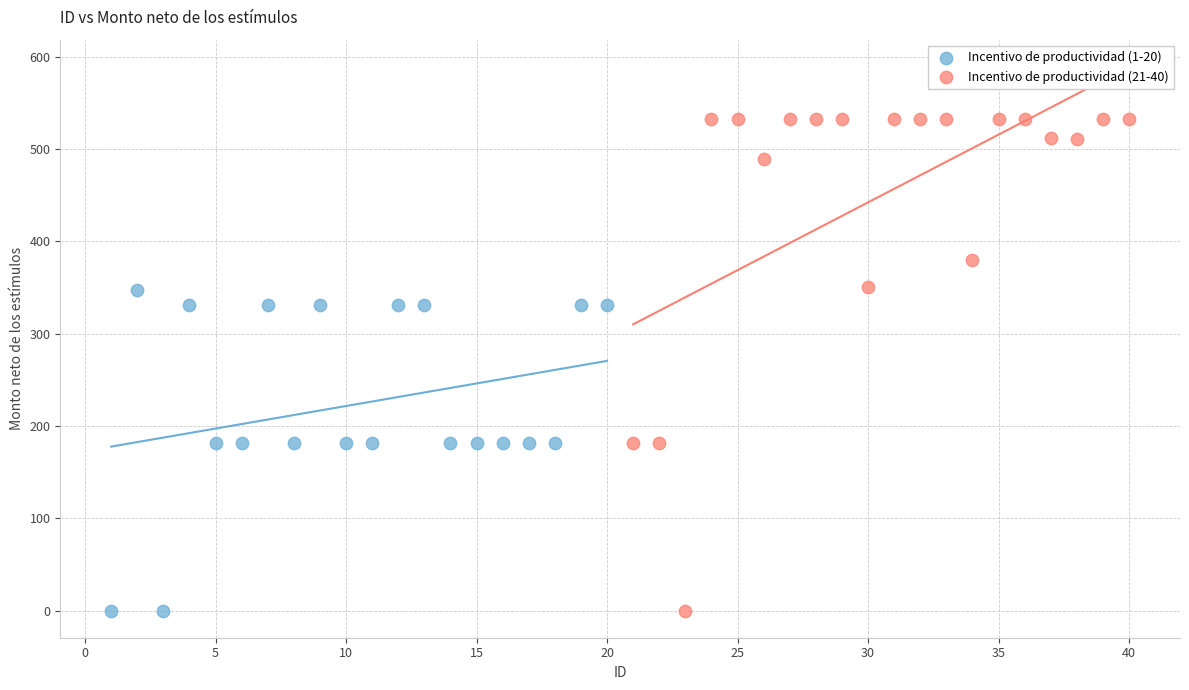

Which series contains the highest Y value?

Incentivo de productividad (21-40)